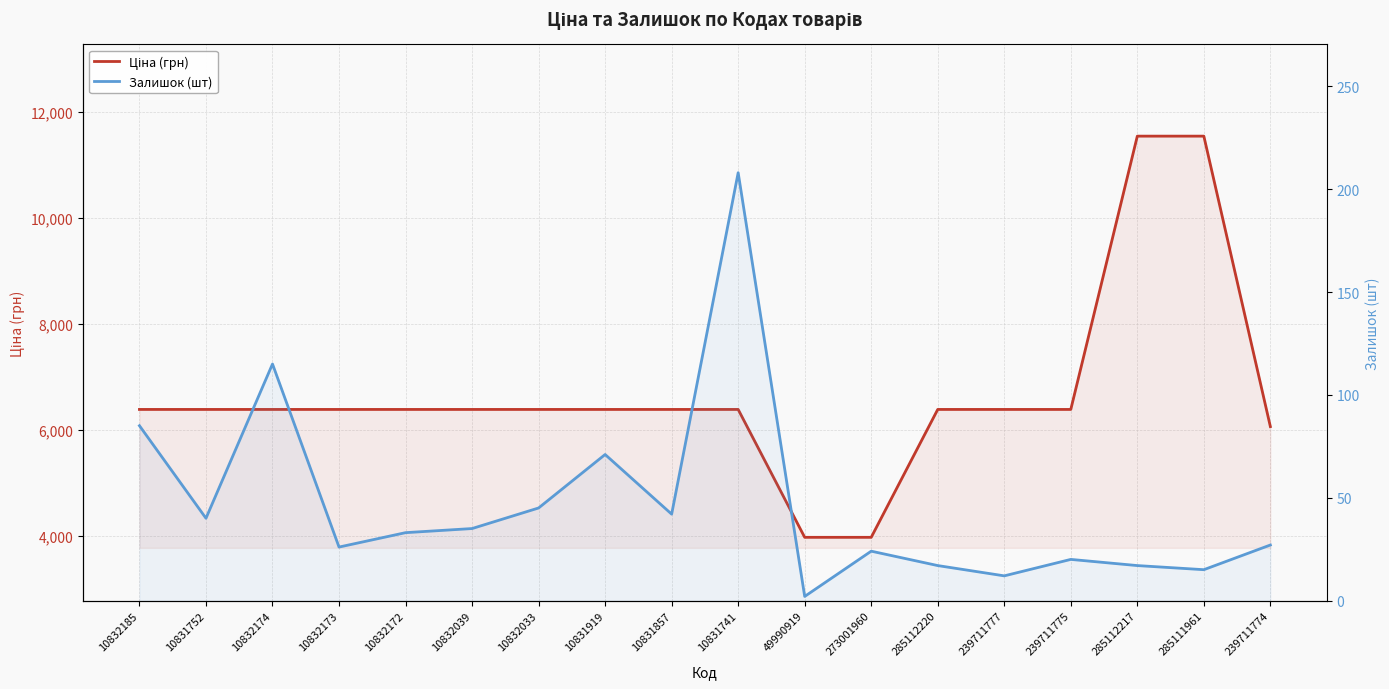

True or false: Залишок (шт) and Ціна (грн) intersect in this chart.

False